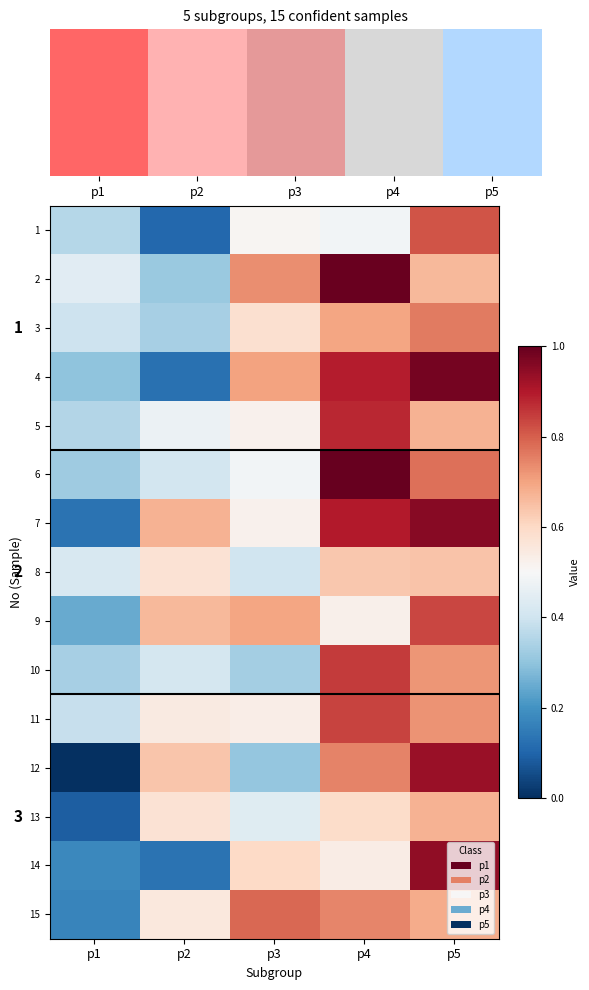

At p4, list the series in order from smallest to largest.

1, 9, 14, 13, 8, 3, 15, 12, 11, 10, 5, 4, 7, 2, 6